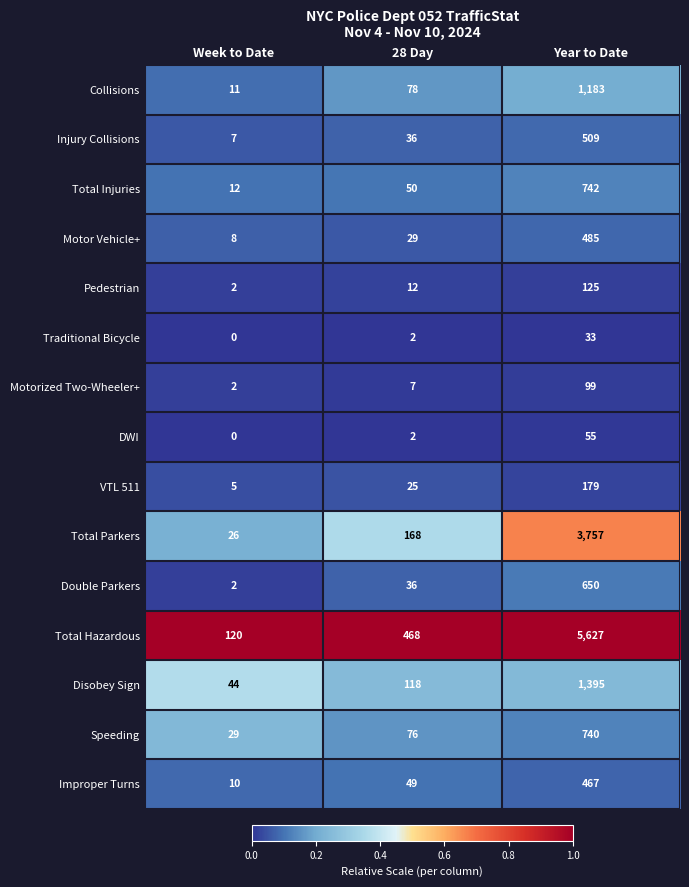

List the labels in order of VTL 511 value, smallest first.

Week to Date, 28 Day, Year to Date